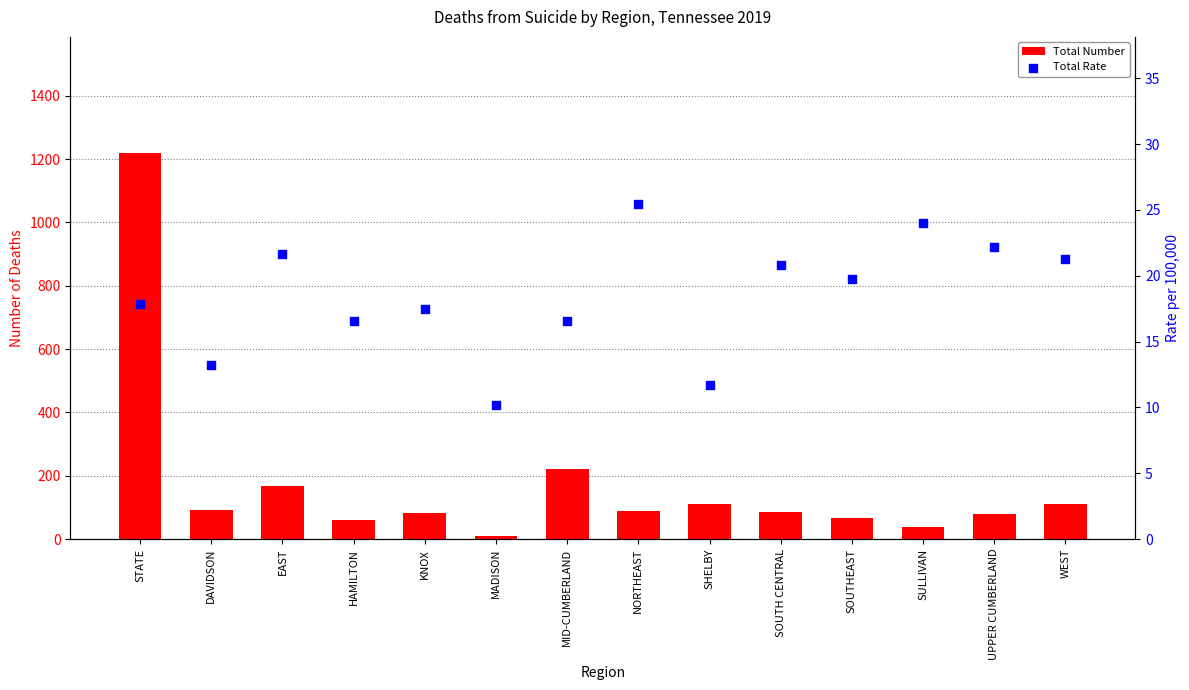

Which series has the widest spread of Y values?

Total Number